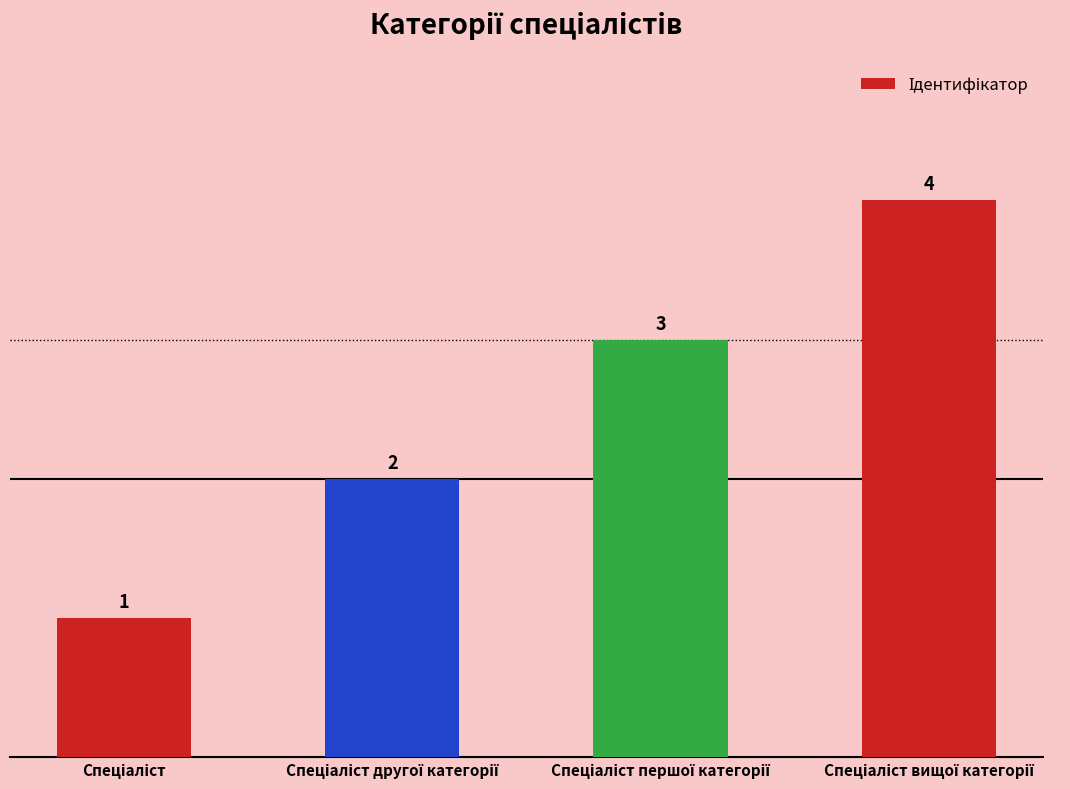

What is the greatest value displayed?

4